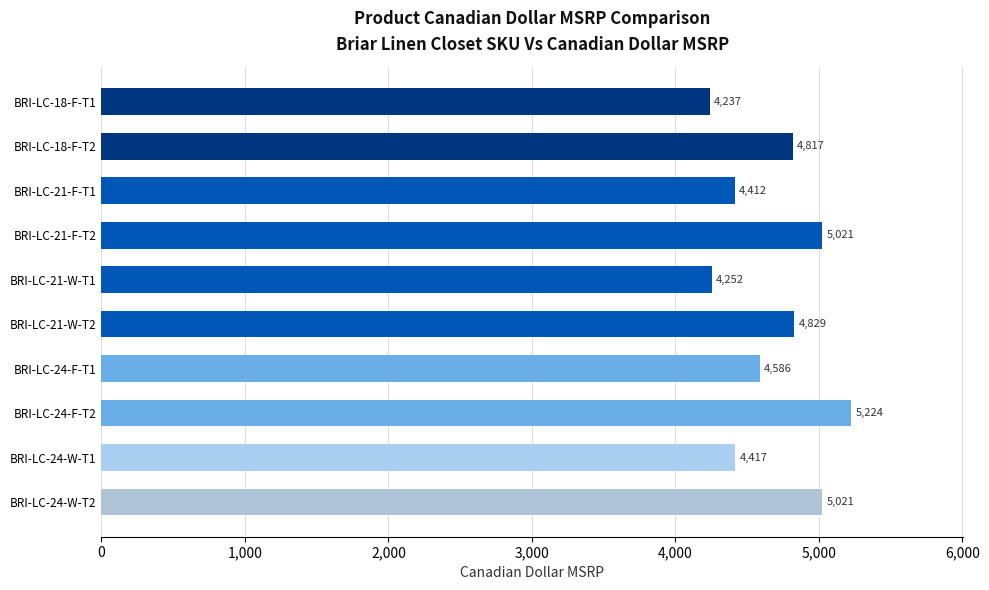

The chart shows a value of 5021.0 at BRI-LC-21-F-T2. True or false?

True